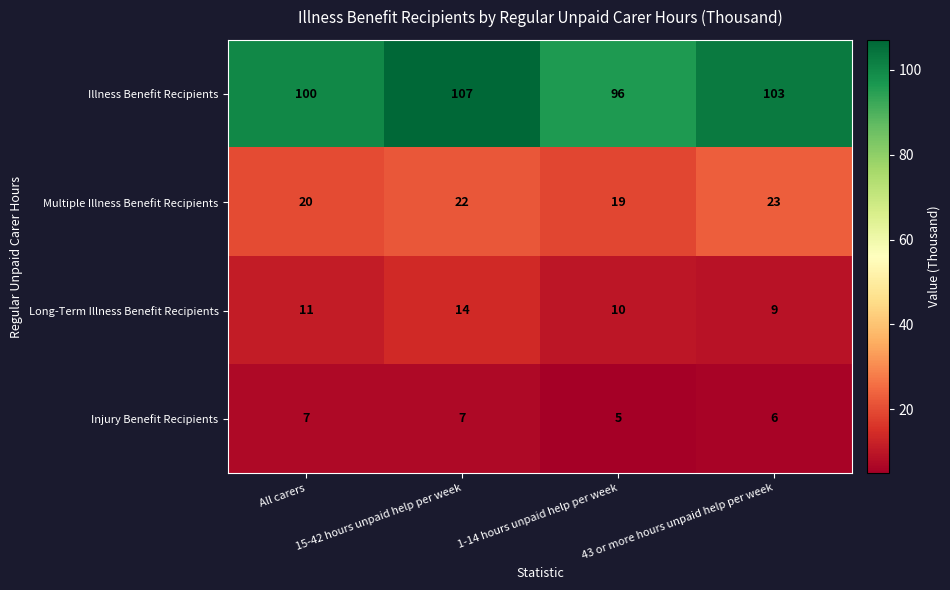

What is the sum of the Long-Term Illness Benefit Recipients values at All carers and 15-42 hours unpaid help per week?

25